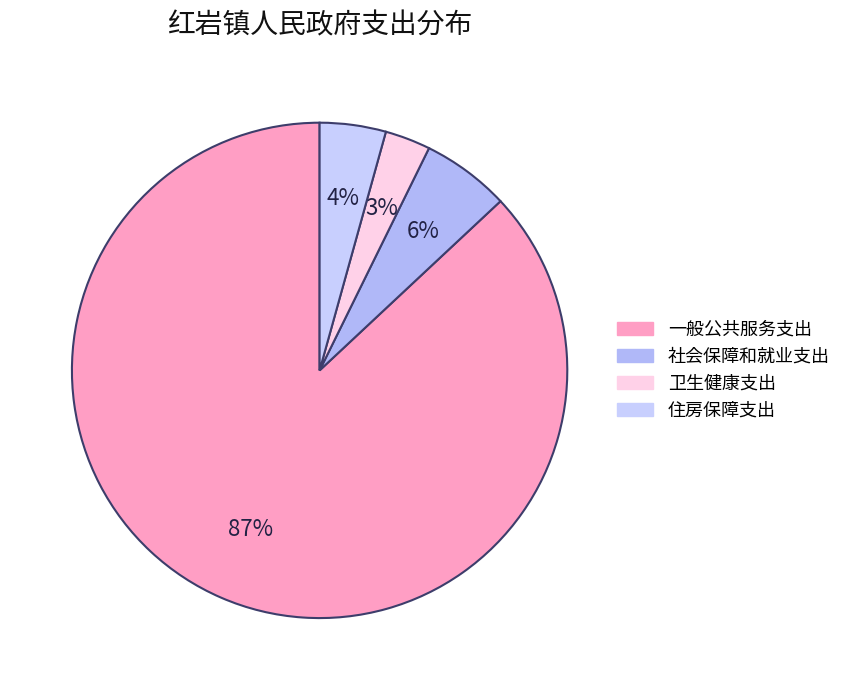

Is it true that 社会保障和就业支出 is 1% of the pie?

False